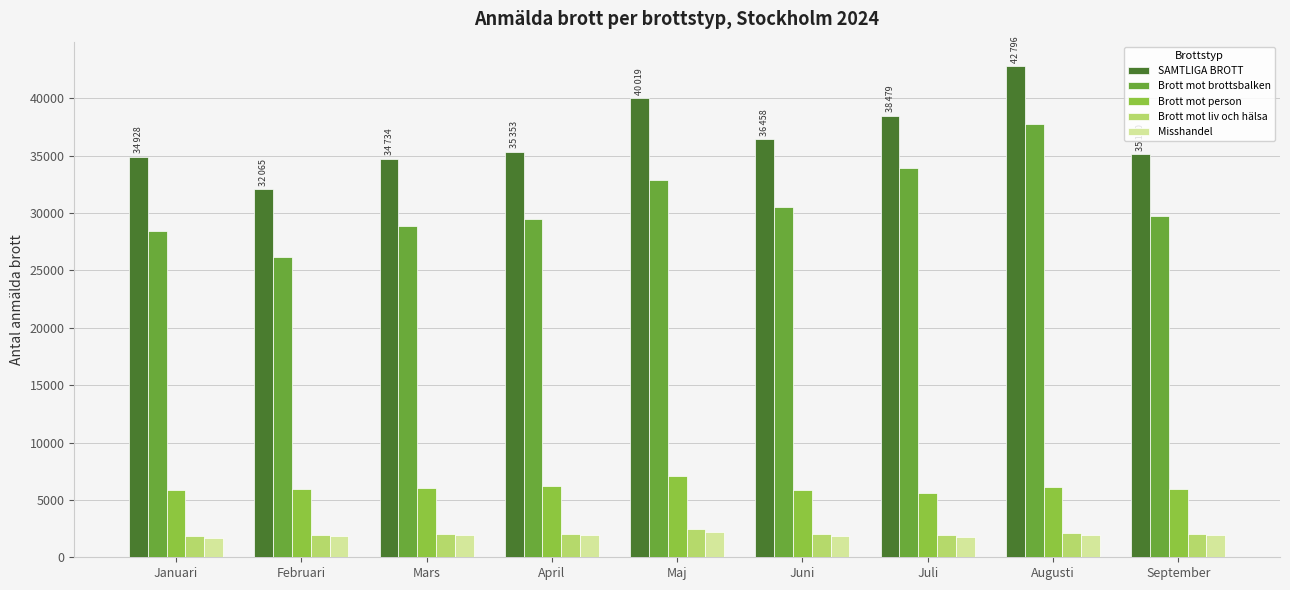

Which series has the largest range (max minus min)?

Brott mot brottsbalken